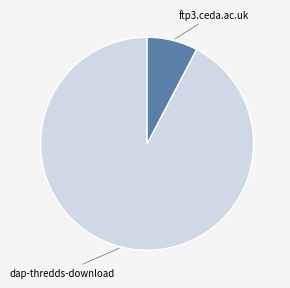

Which slice is the smallest?

ftp3.ceda.ac.uk